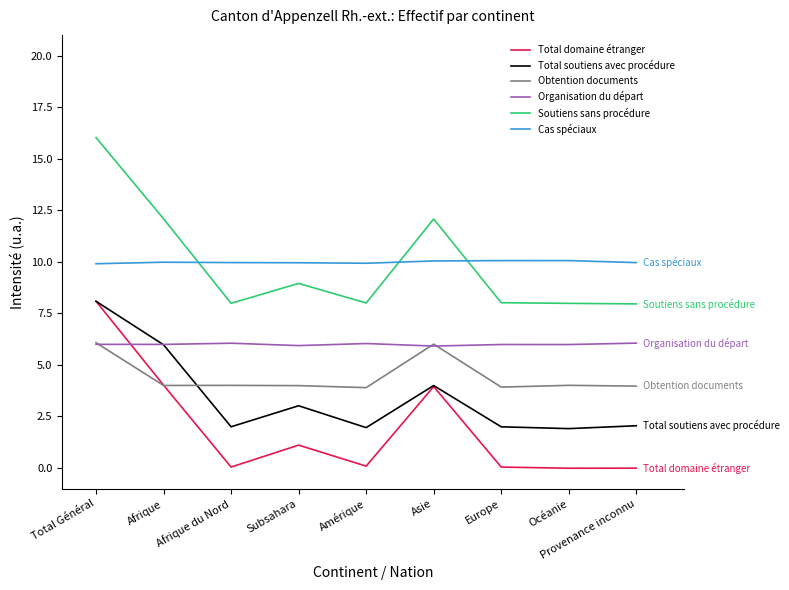

What is the greatest value displayed?

16.0